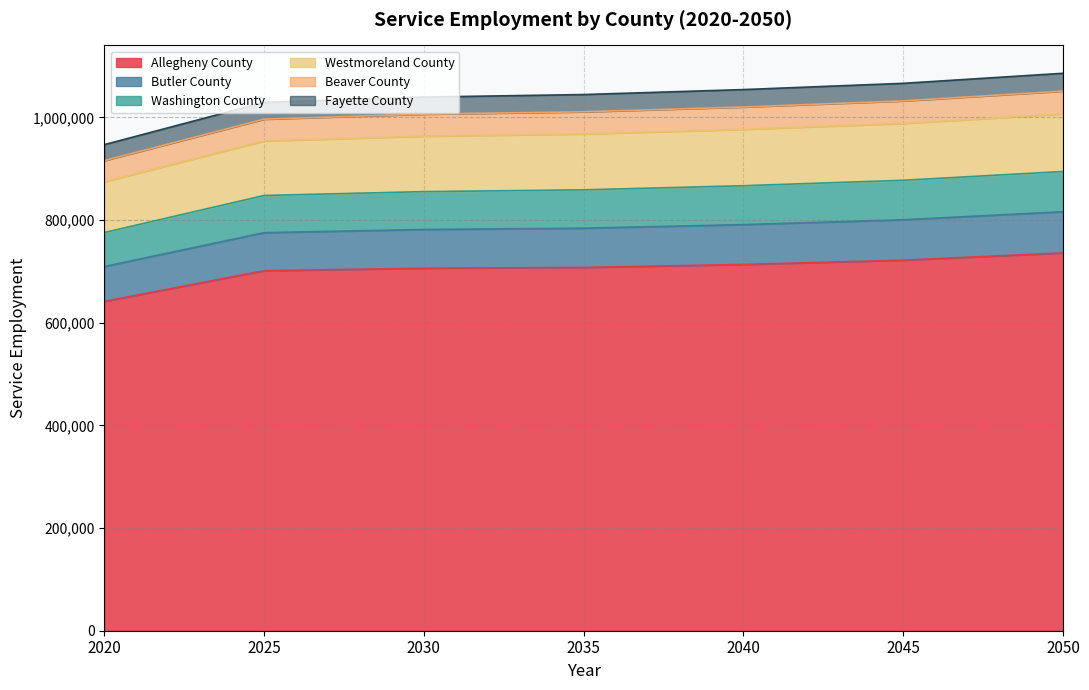

At which category is the sum across all series the highest?

2050